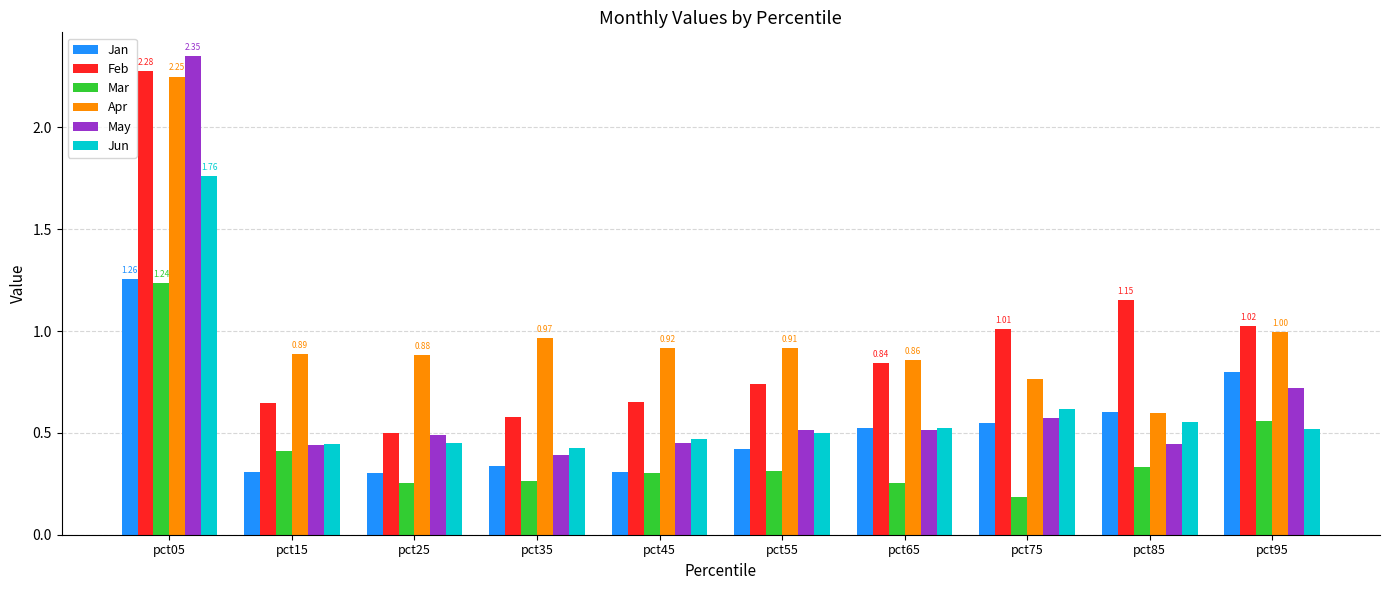

What are all the series names shown in the legend?

Jan, Feb, Mar, Apr, May, Jun